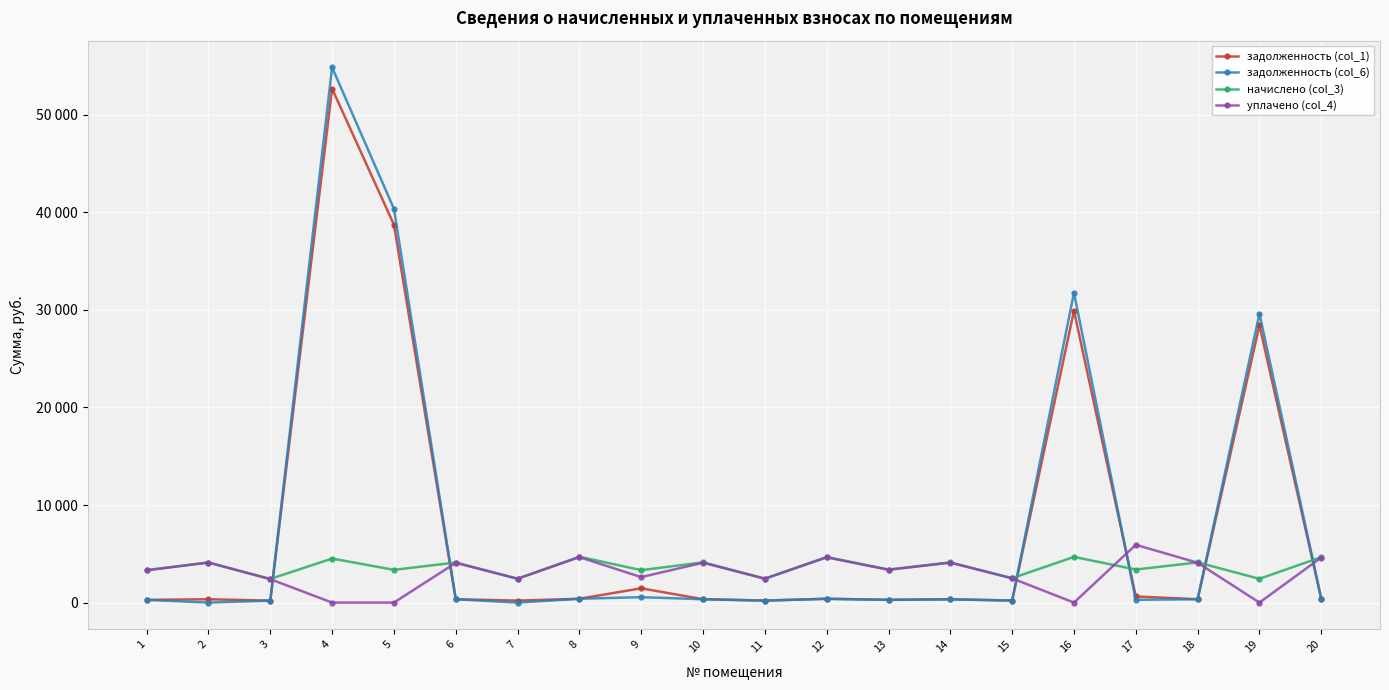

Where does the задолженность (col_1) series first go above 344?

4